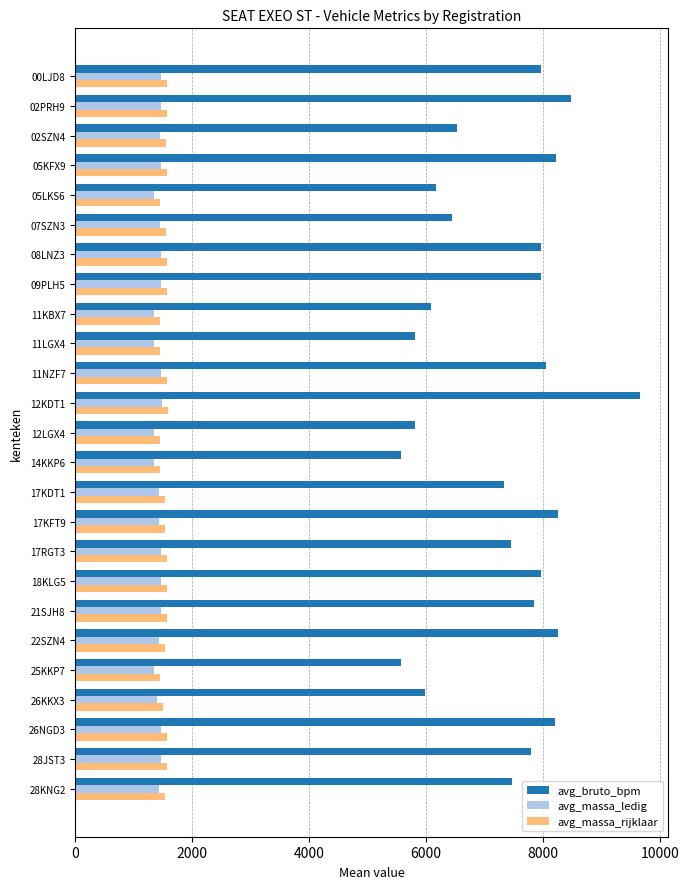

What is the minimum value for avg_massa_ledig?

1345